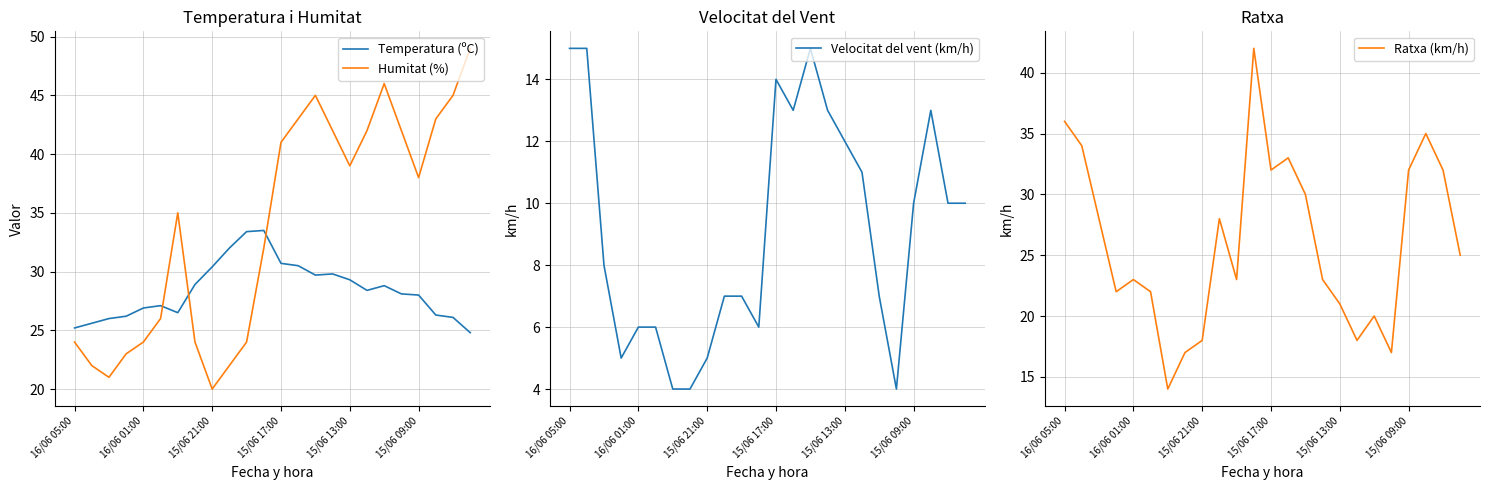

How many intersections are there between Temperatura (ºC) and Humitat (%)?

3